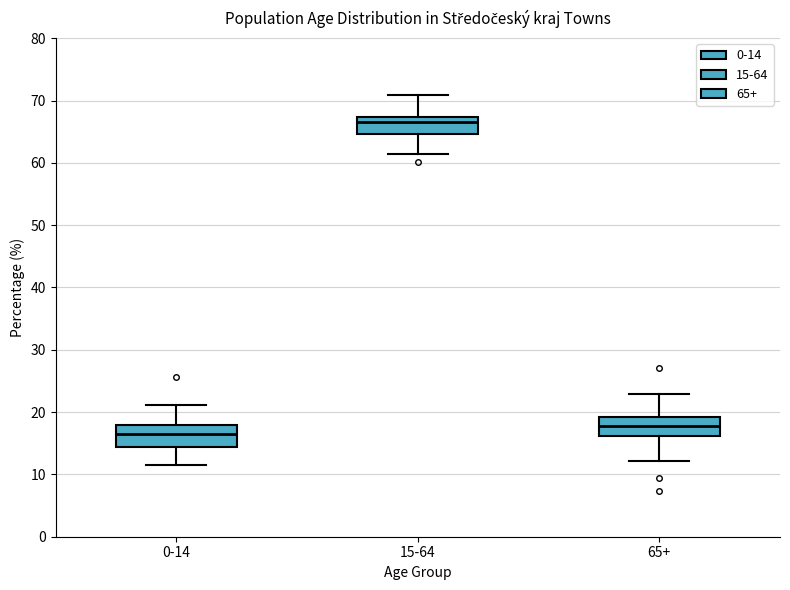

Which box has the highest median line?

15-64